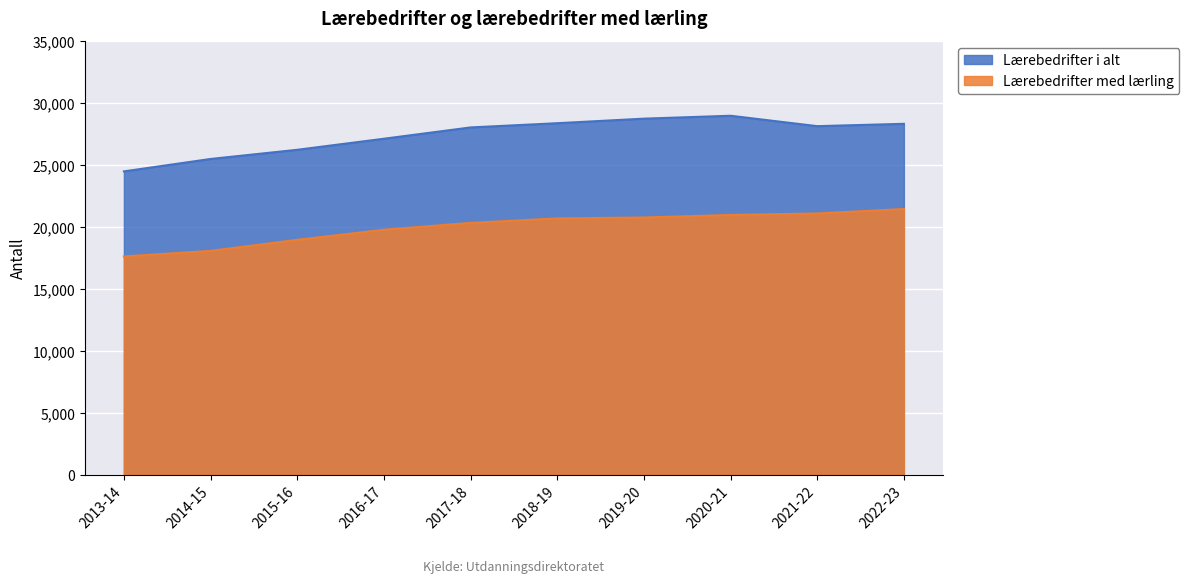

What value does the Lærebedrifter i alt series have at 2018-19, to the nearest 100?

28400